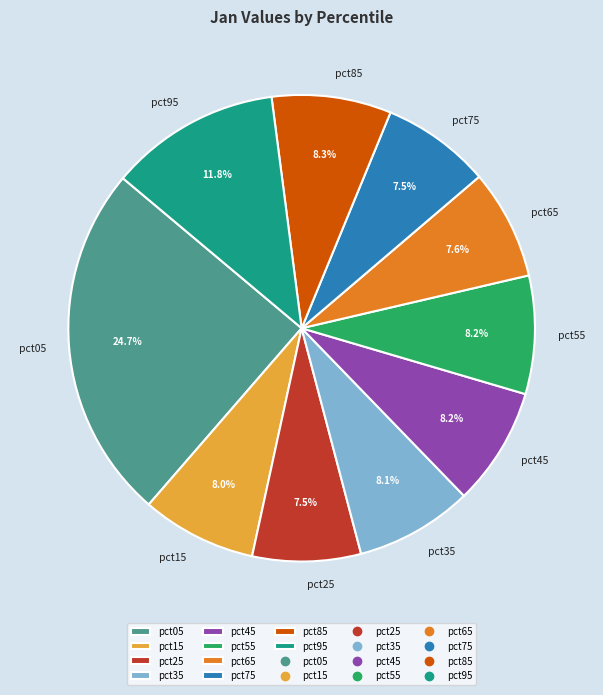

Does pct65 represent more than half of the total?

No